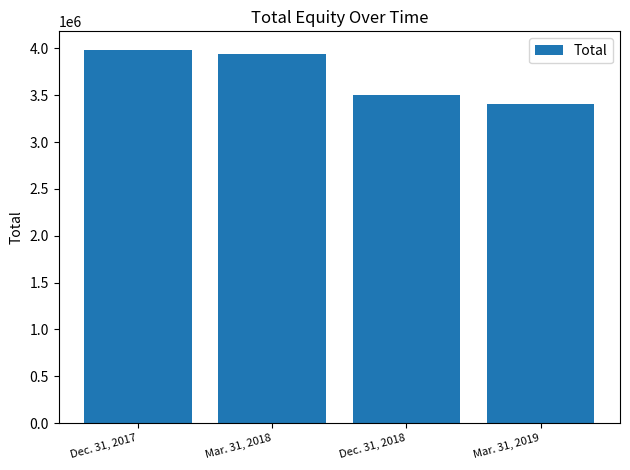

True or false: the data shows 3934541 at Mar. 31, 2018.

True